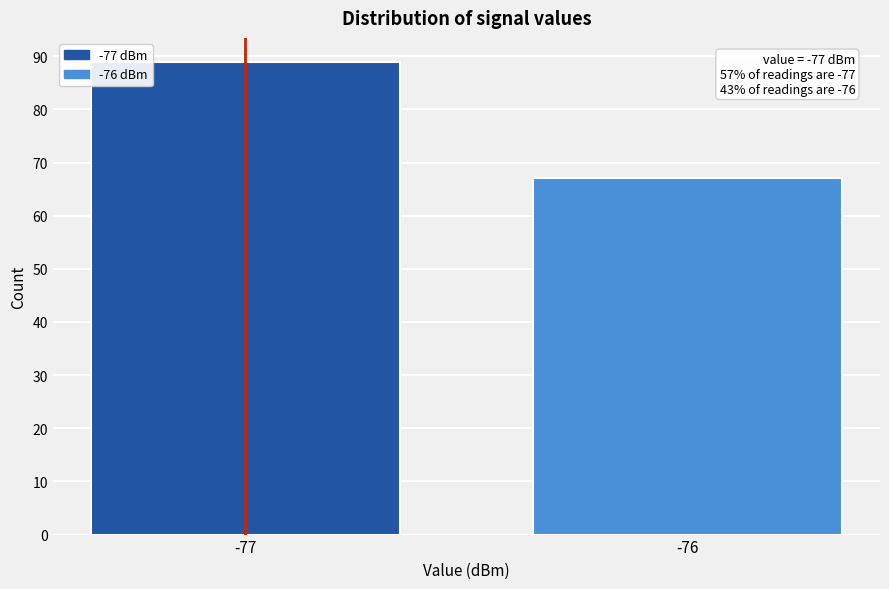

Reading left to right, transcribe all the data shown in this chart.

89	67